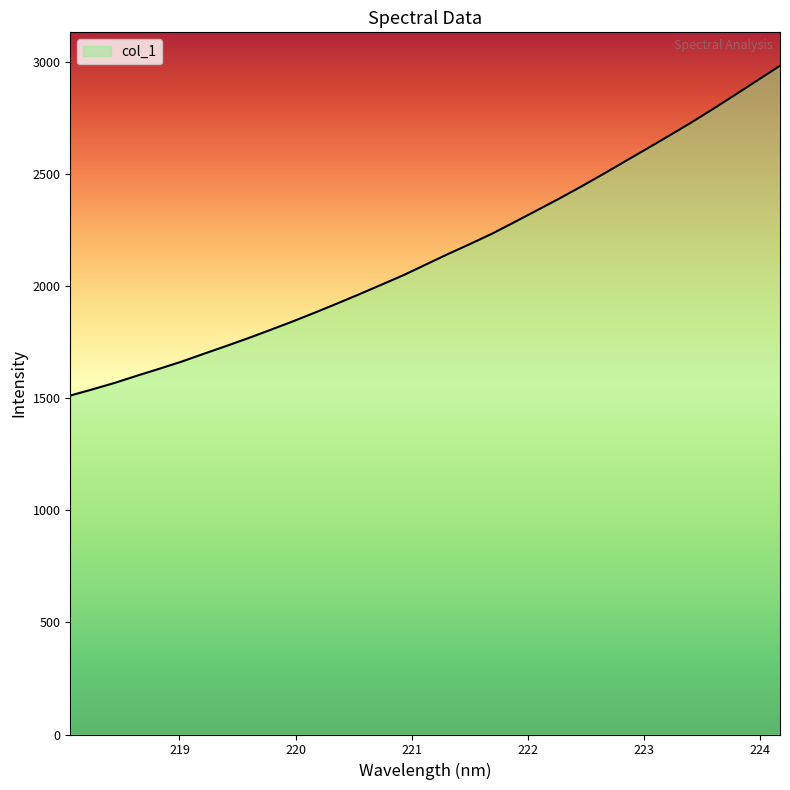

What is the minimum value shown in the chart?

1511.1